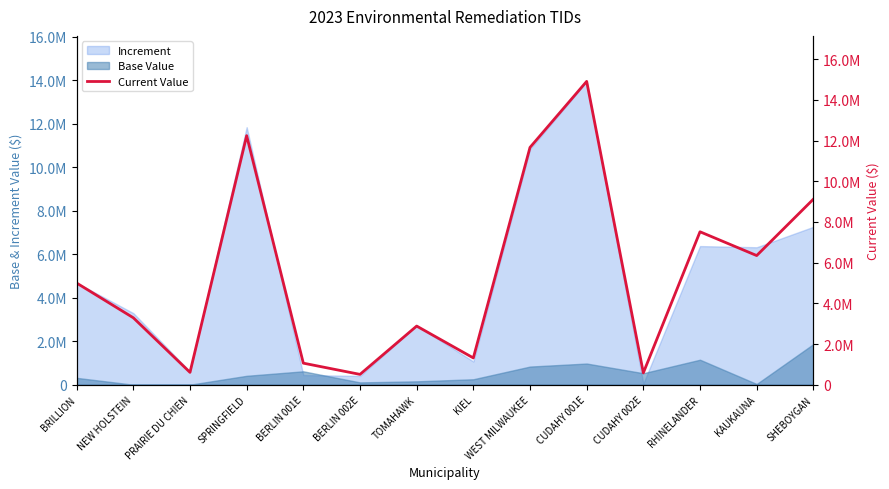

What is the maximum value shown in the chart?

14911900